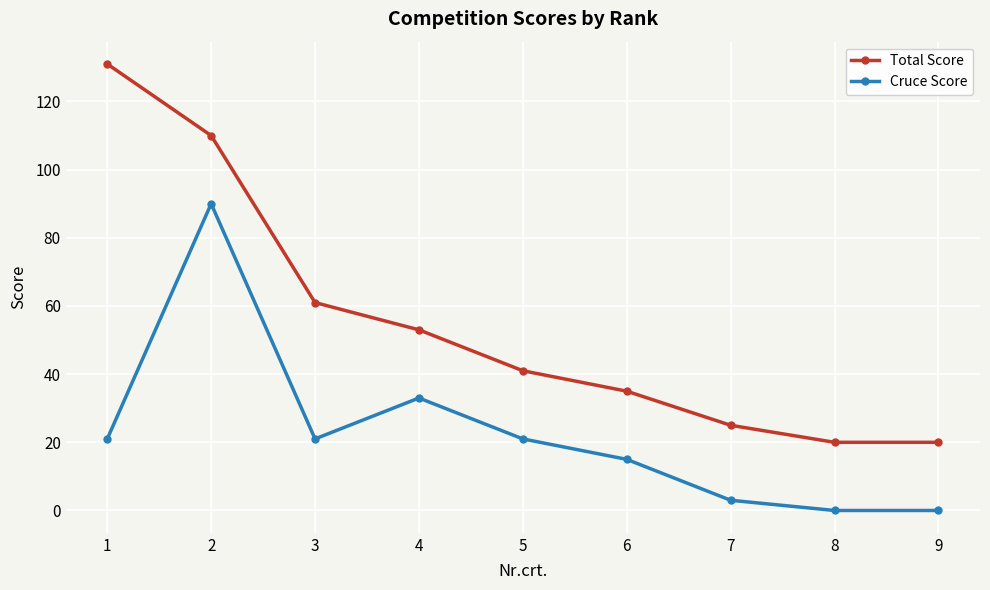

List the series in order of their overall mean, highest first.

Total Score, Cruce Score